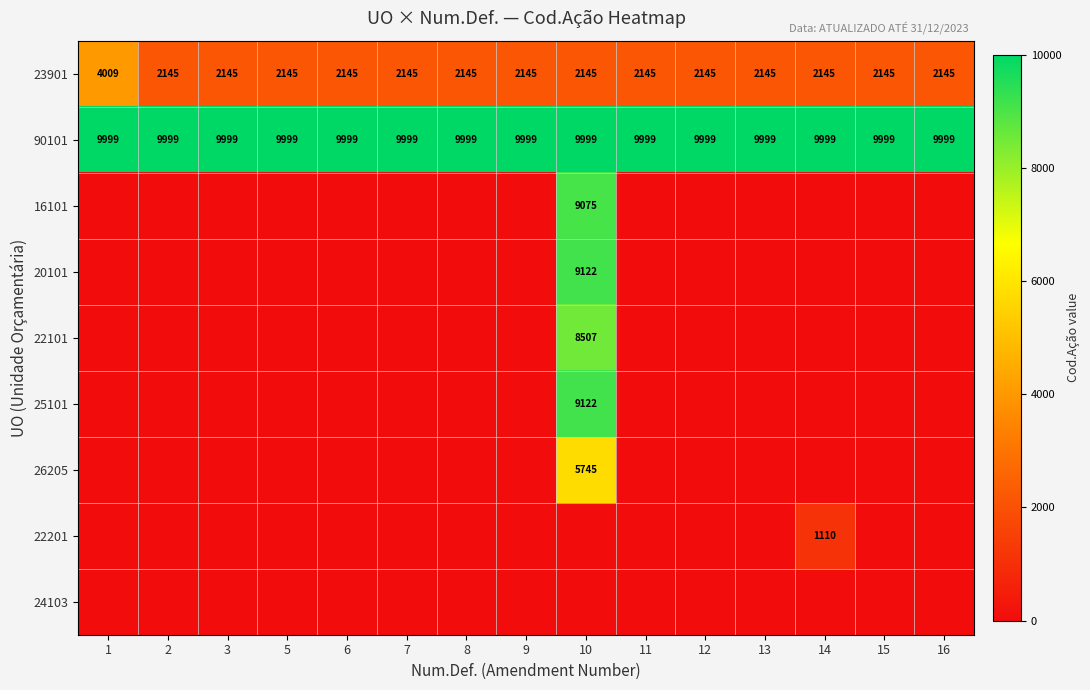

Is it true that 23901 equals 3183 at 6?

False